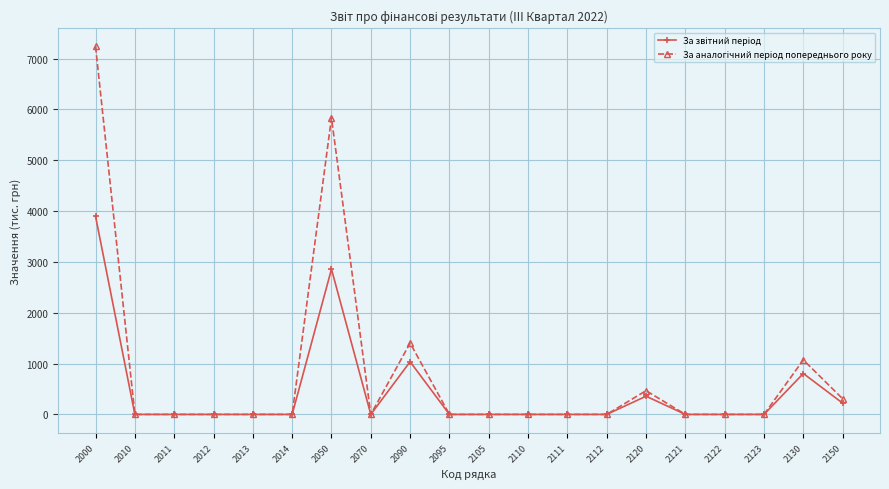

At which category is the sum across all series the highest?

2000